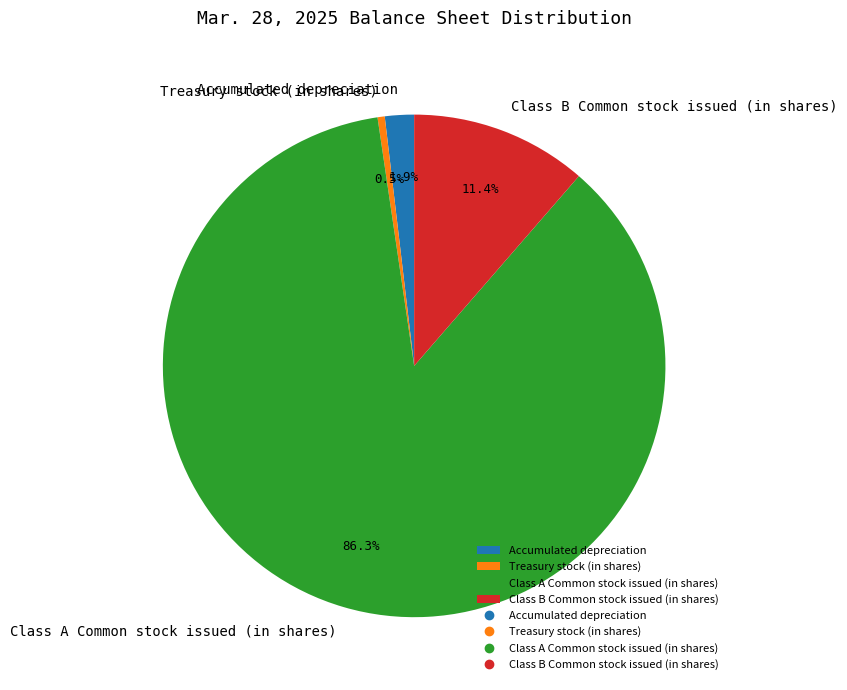

Is Accumulated depreciation the majority of the pie?

No